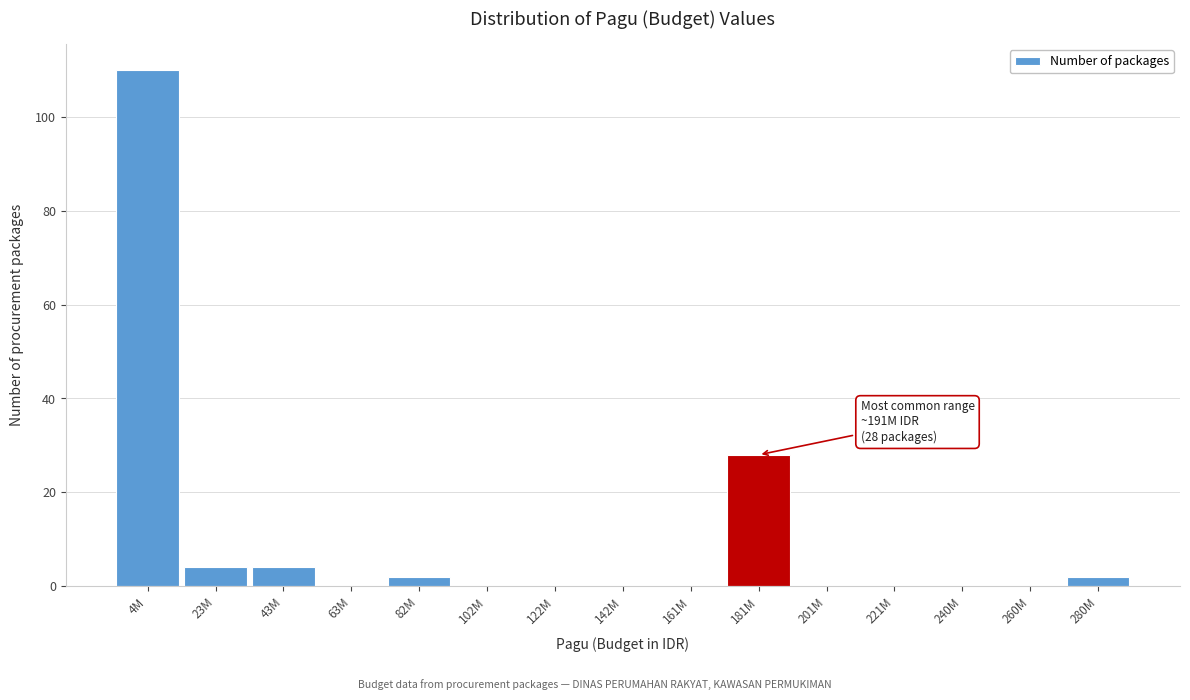

Reading left to right, extract all data points from this chart.

4M=110	23M=4	43M=4	63M=0	82M=2	102M=0	122M=0	142M=0	161M=0	181M=28	201M=0	221M=0	240M=0	260M=0	280M=2